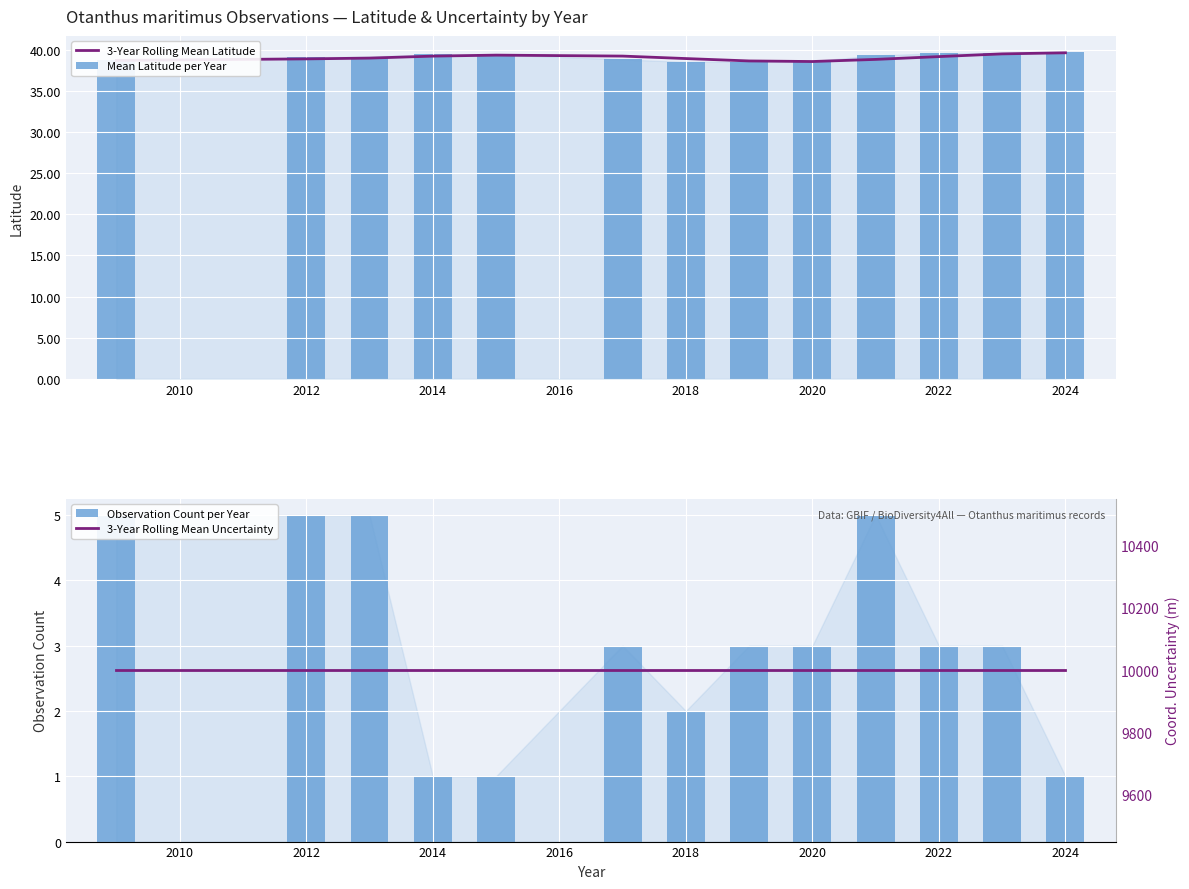

What is the lowest value of the 3-Year Rolling Mean Latitude series?

38.6